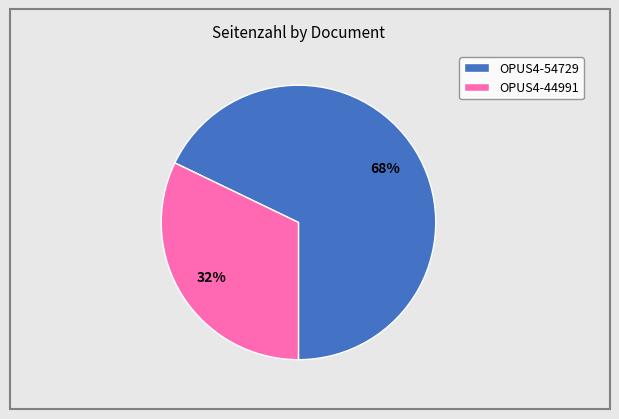

Which category has the biggest portion of the pie?

OPUS4-54729